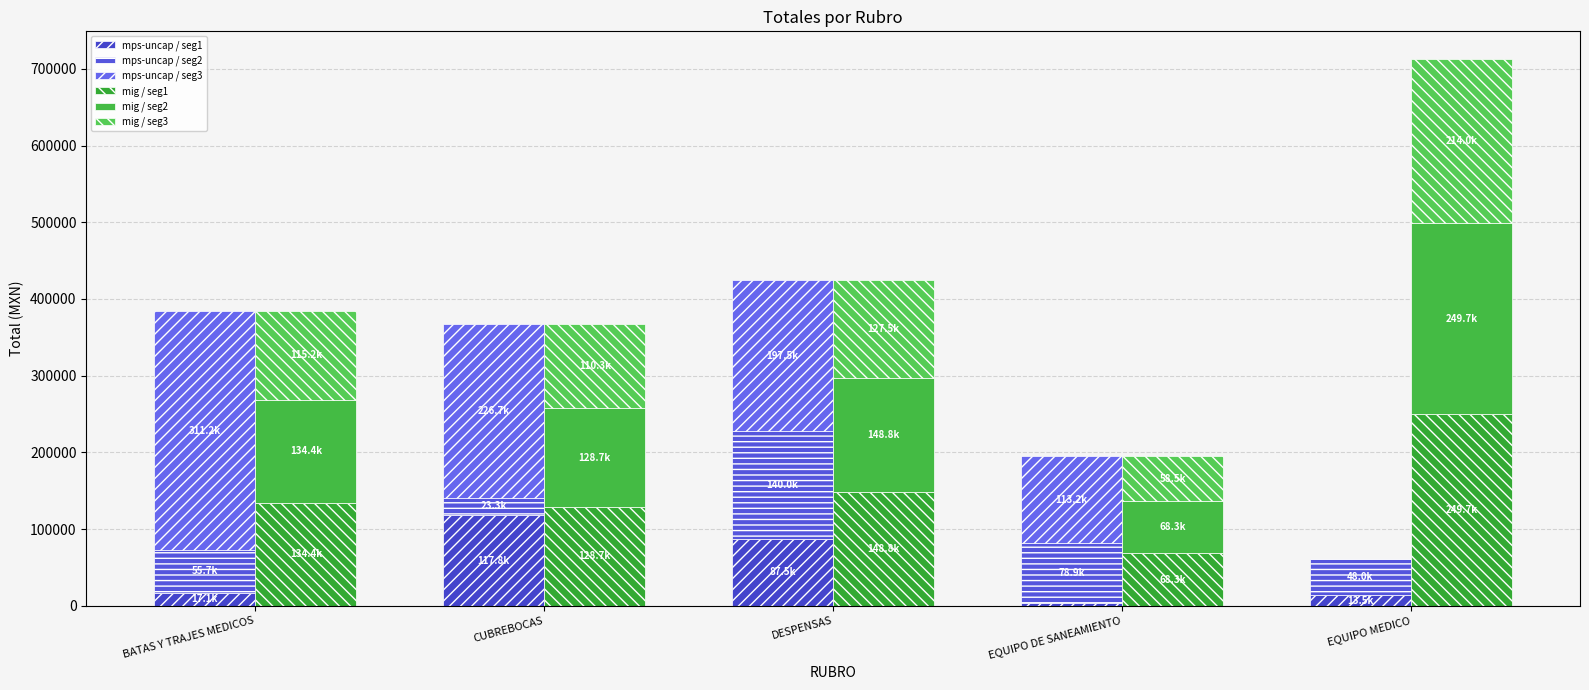

What is the sum of the mps-uncap / seg3 values at BATAS Y TRAJES MEDICOS and CUBREBOCAS?

537859.1